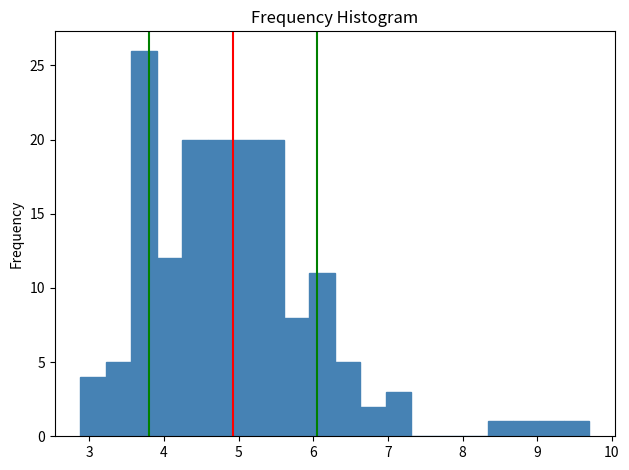

Read against the x-axis, roughly where is the centre of the tallest bar?

3.7